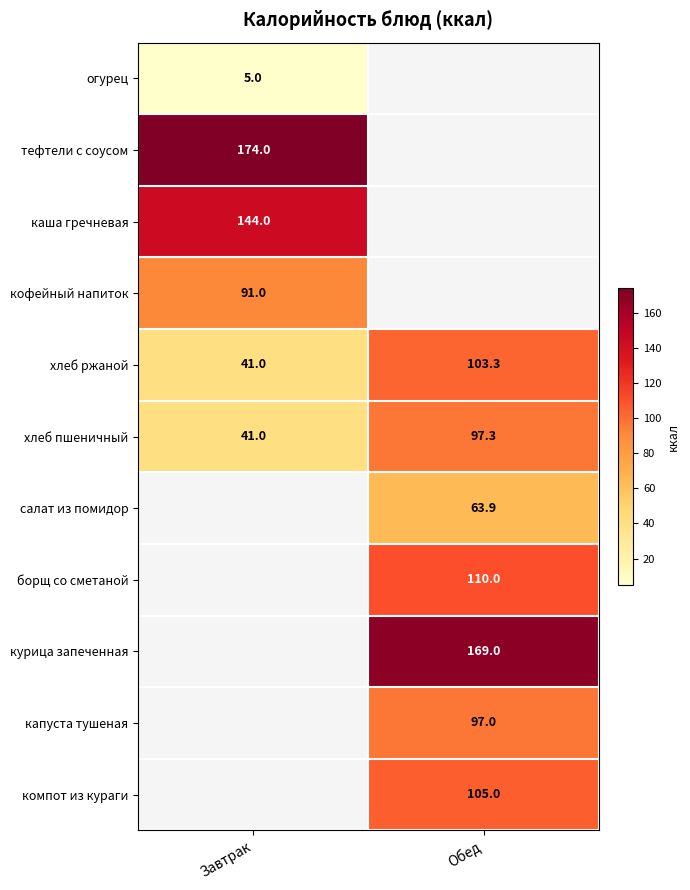

True or false: компот из кураги has a value of 188.3 at Обед.

False